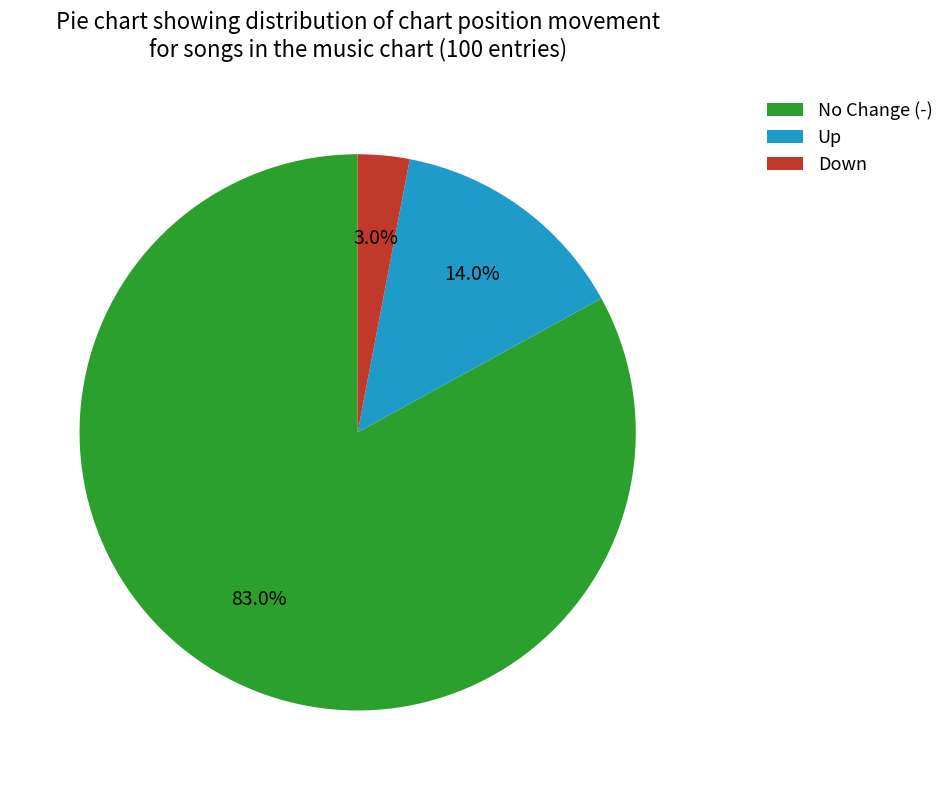

Count the number of slices in the pie.

3